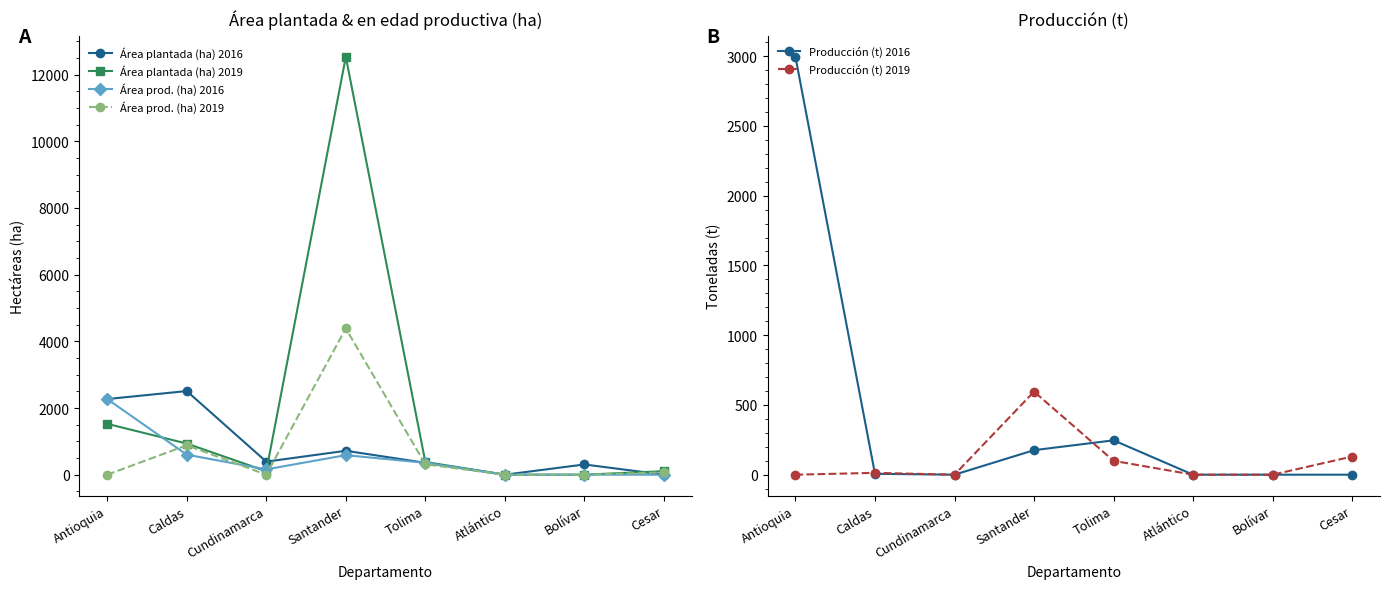

Rank the series at Tolima from lowest to highest value.

Producción (t) 2019, Producción (t) 2016, Área prod. (ha) 2019, Área prod. (ha) 2016, Área plantada (ha) 2016, Área plantada (ha) 2019